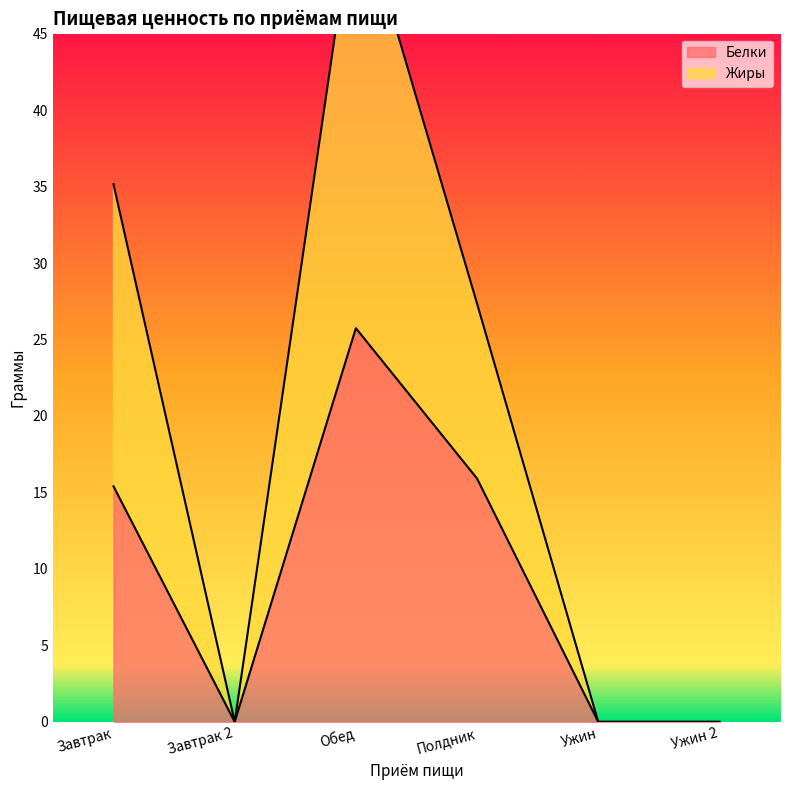

What position from the right is Обед?

4